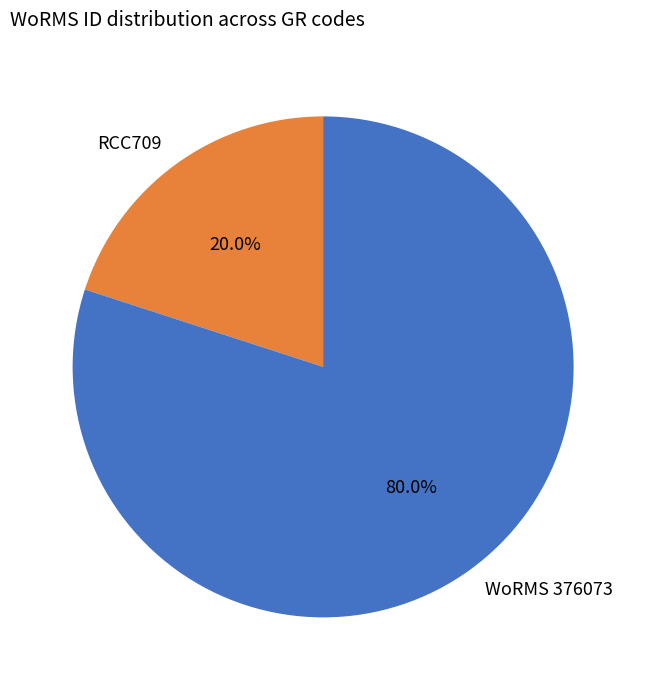

Is RCC709 the majority of the pie?

No